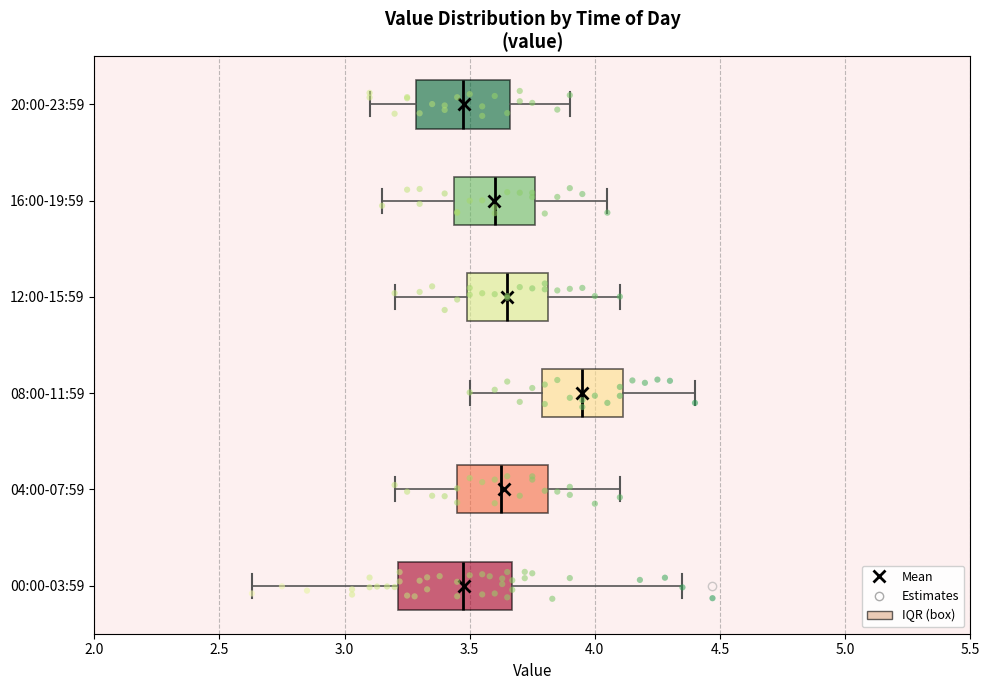

Which box is the widest, from its left edge to its right edge?

00:00-03:59